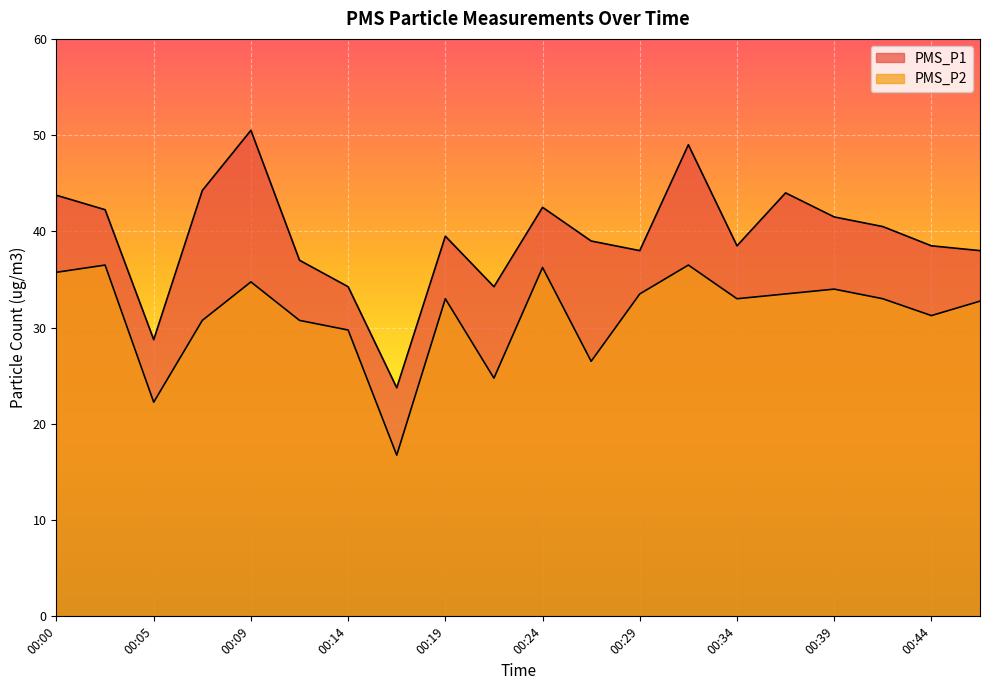

At which label does PMS_P1 reach its peak?

00:09